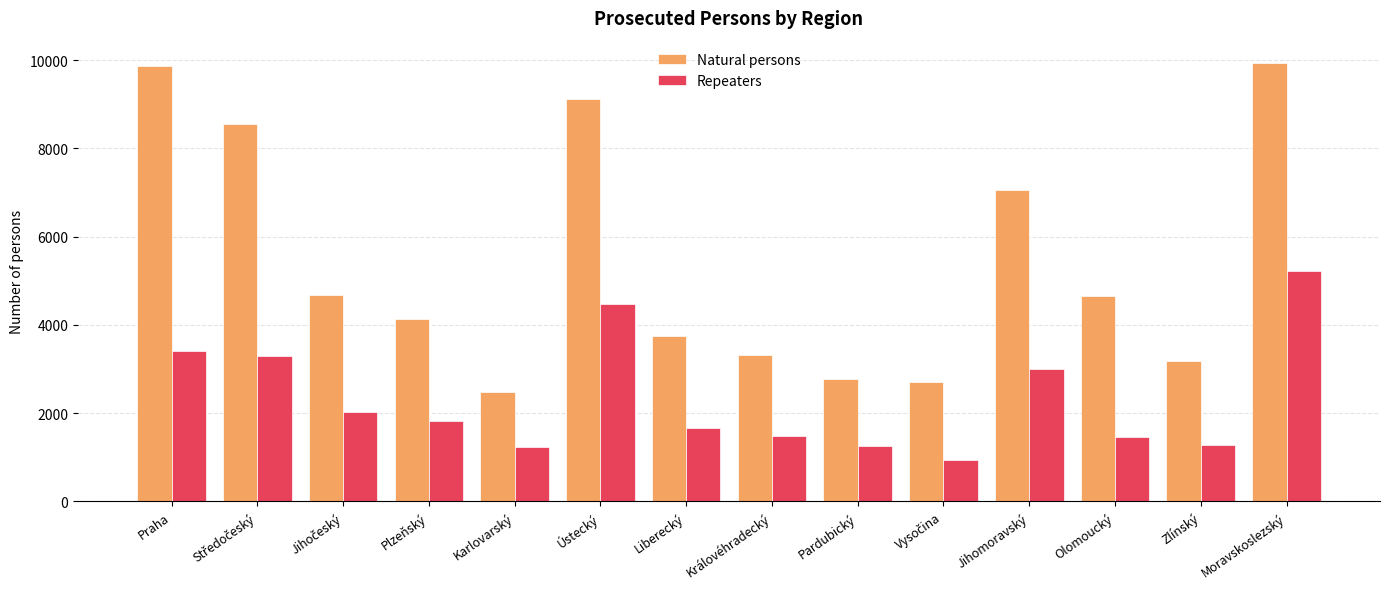

Between Praha and Jihomoravský, which series saw the biggest shift?

Natural persons